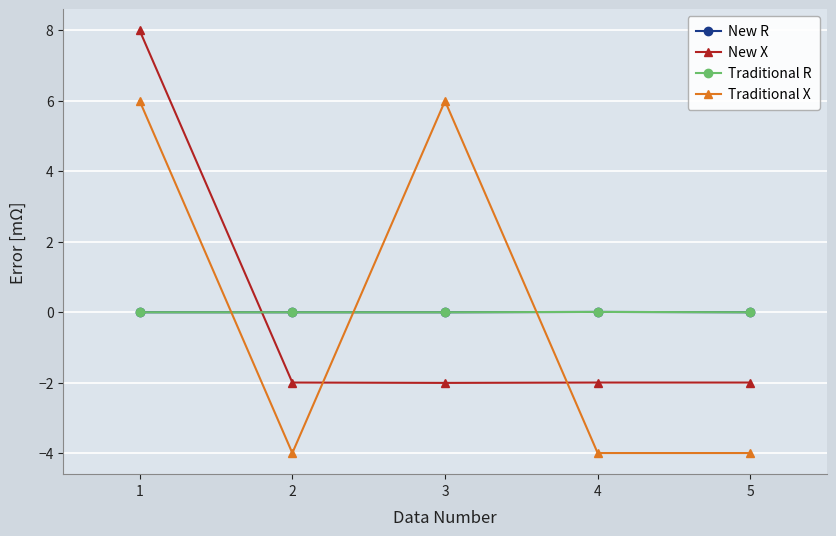

Does the chart have visible grid lines?

Yes